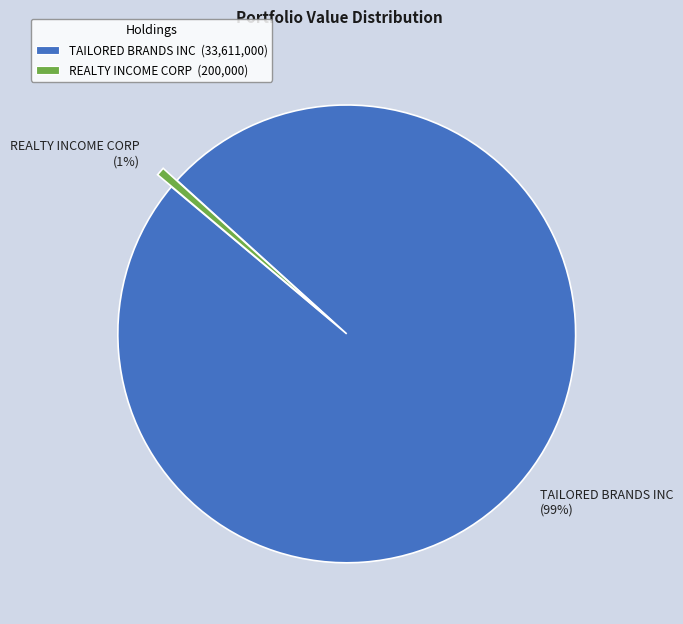

What is the largest slice in the pie chart?

TAILORED BRANDS INC